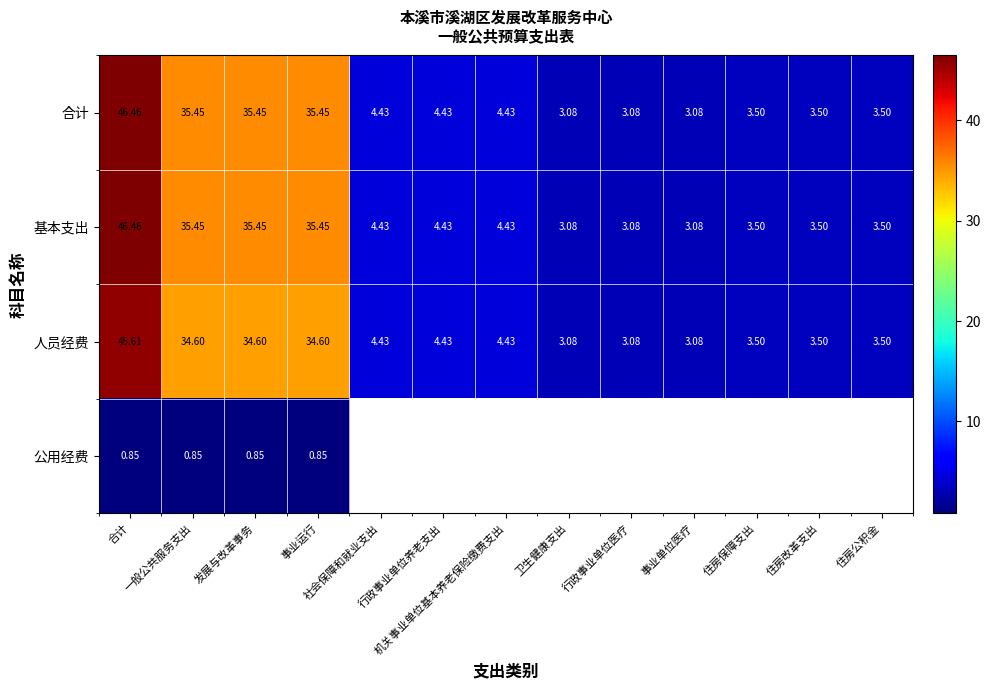

How many distinct data groups are displayed?

4